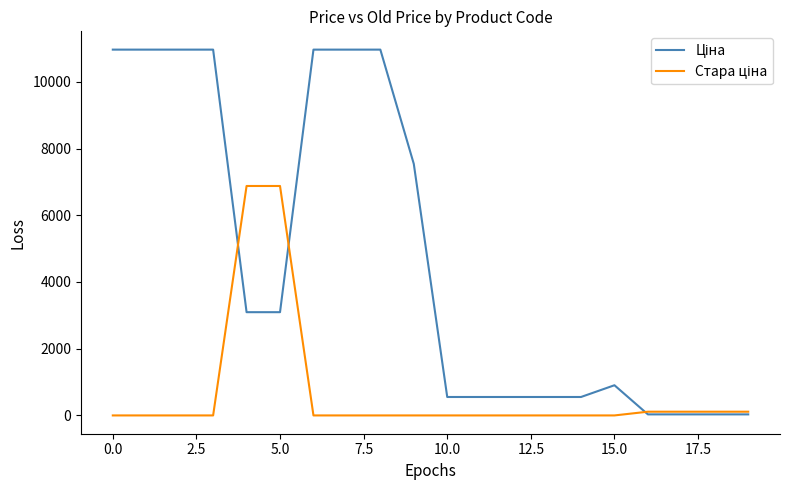

What is the maximum value shown in the chart?

10964.4